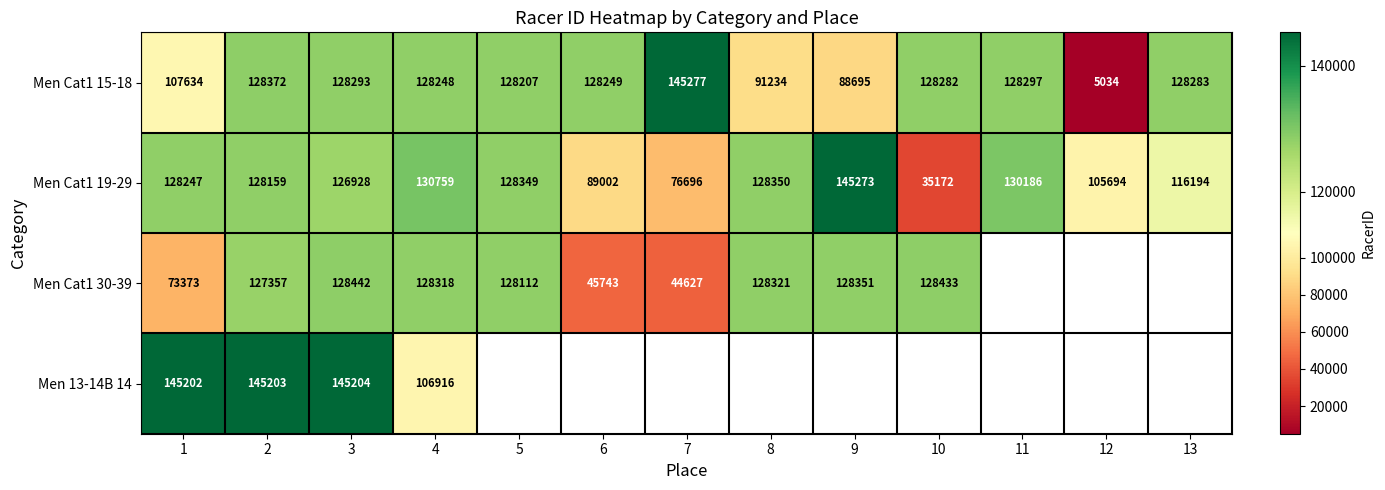

What is the difference between the maximum and minimum values in the Men Cat1 15-18 series?

140243